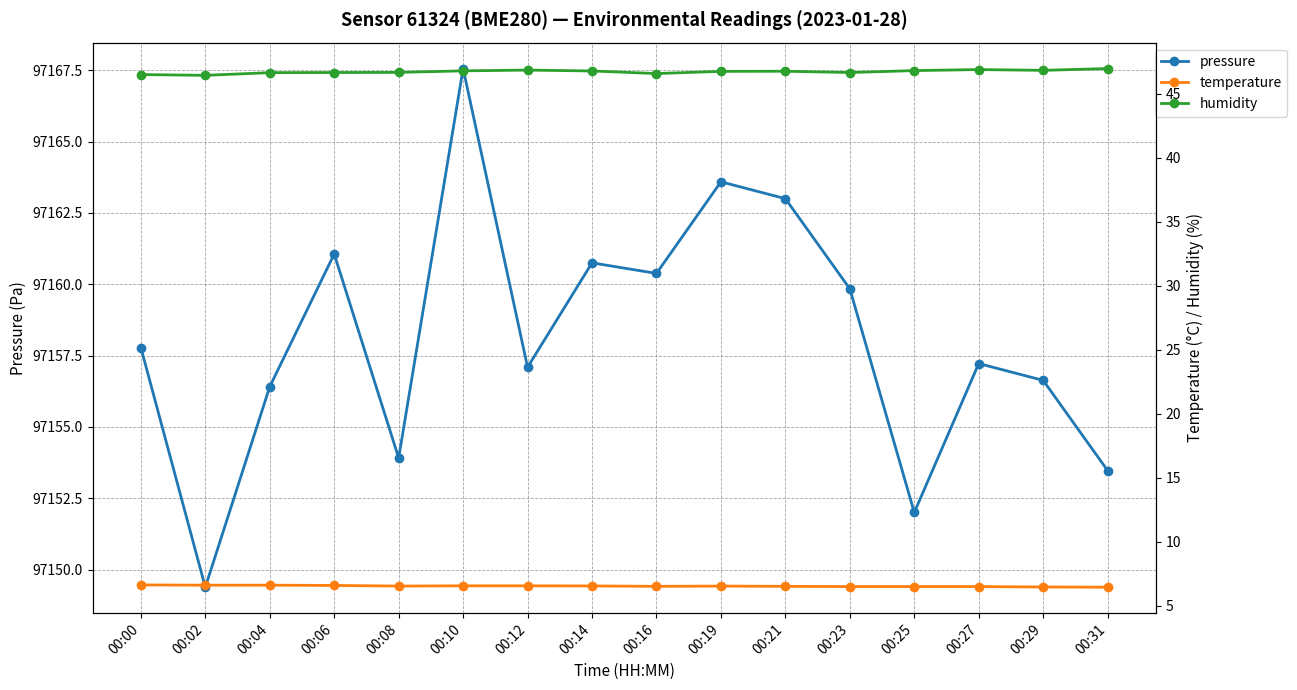

How many distinct data groups are displayed?

3